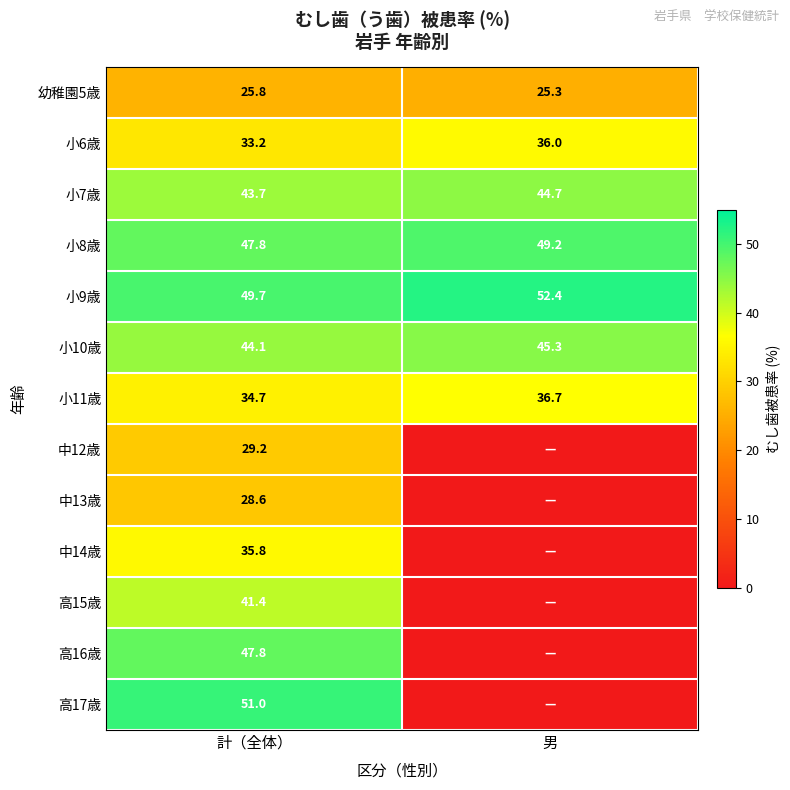

Count the number of categories in the chart.

2